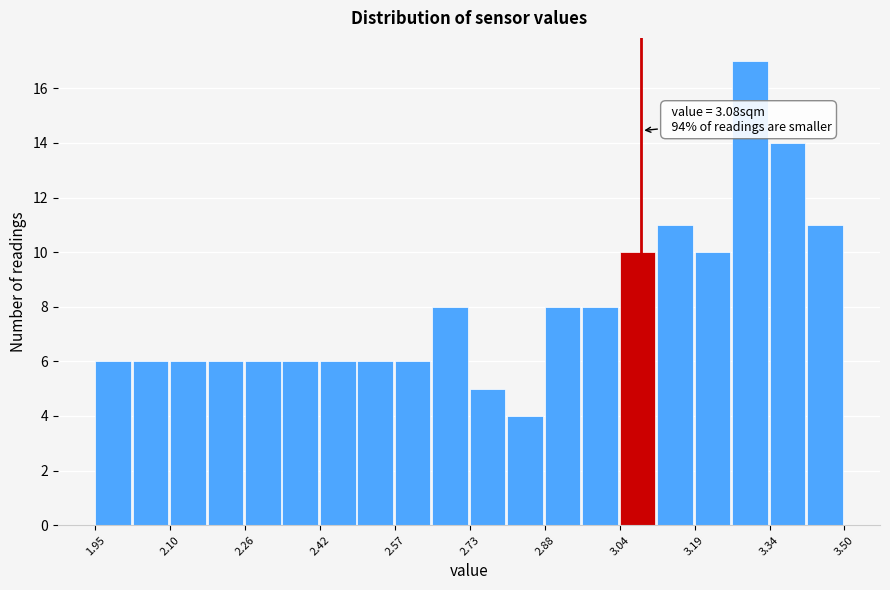

Around what value on the x-axis is the tallest bar? Give the approximate position of its centre, as read against the axis.

3.30